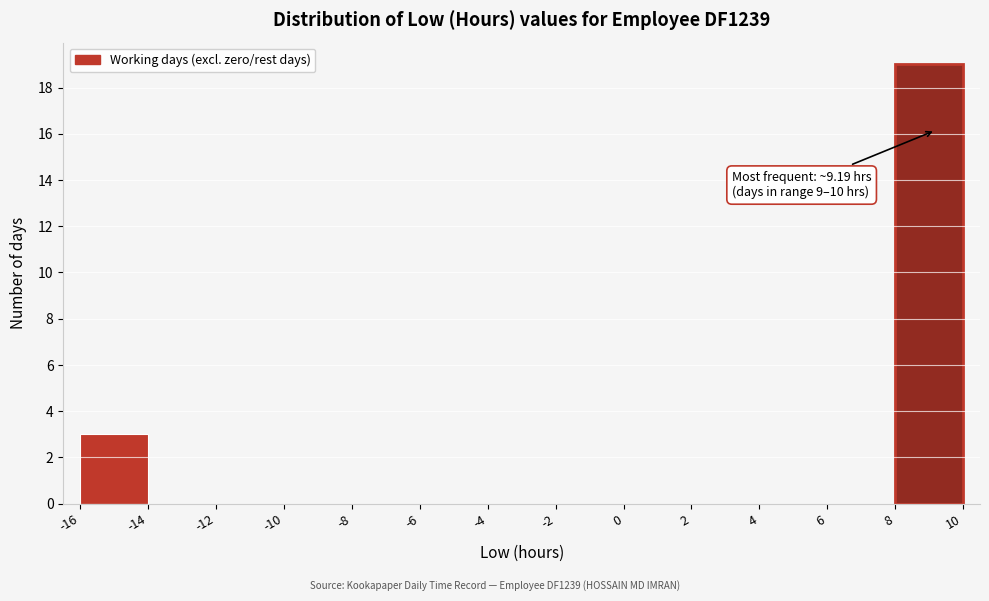

Over which range of the x-axis is the bar tallest?

8 to 10